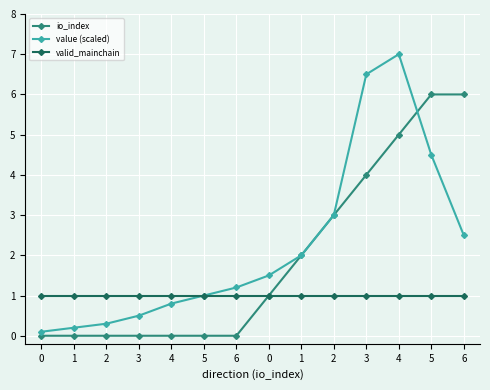

At how many categories does at least one series exceed 4?

4